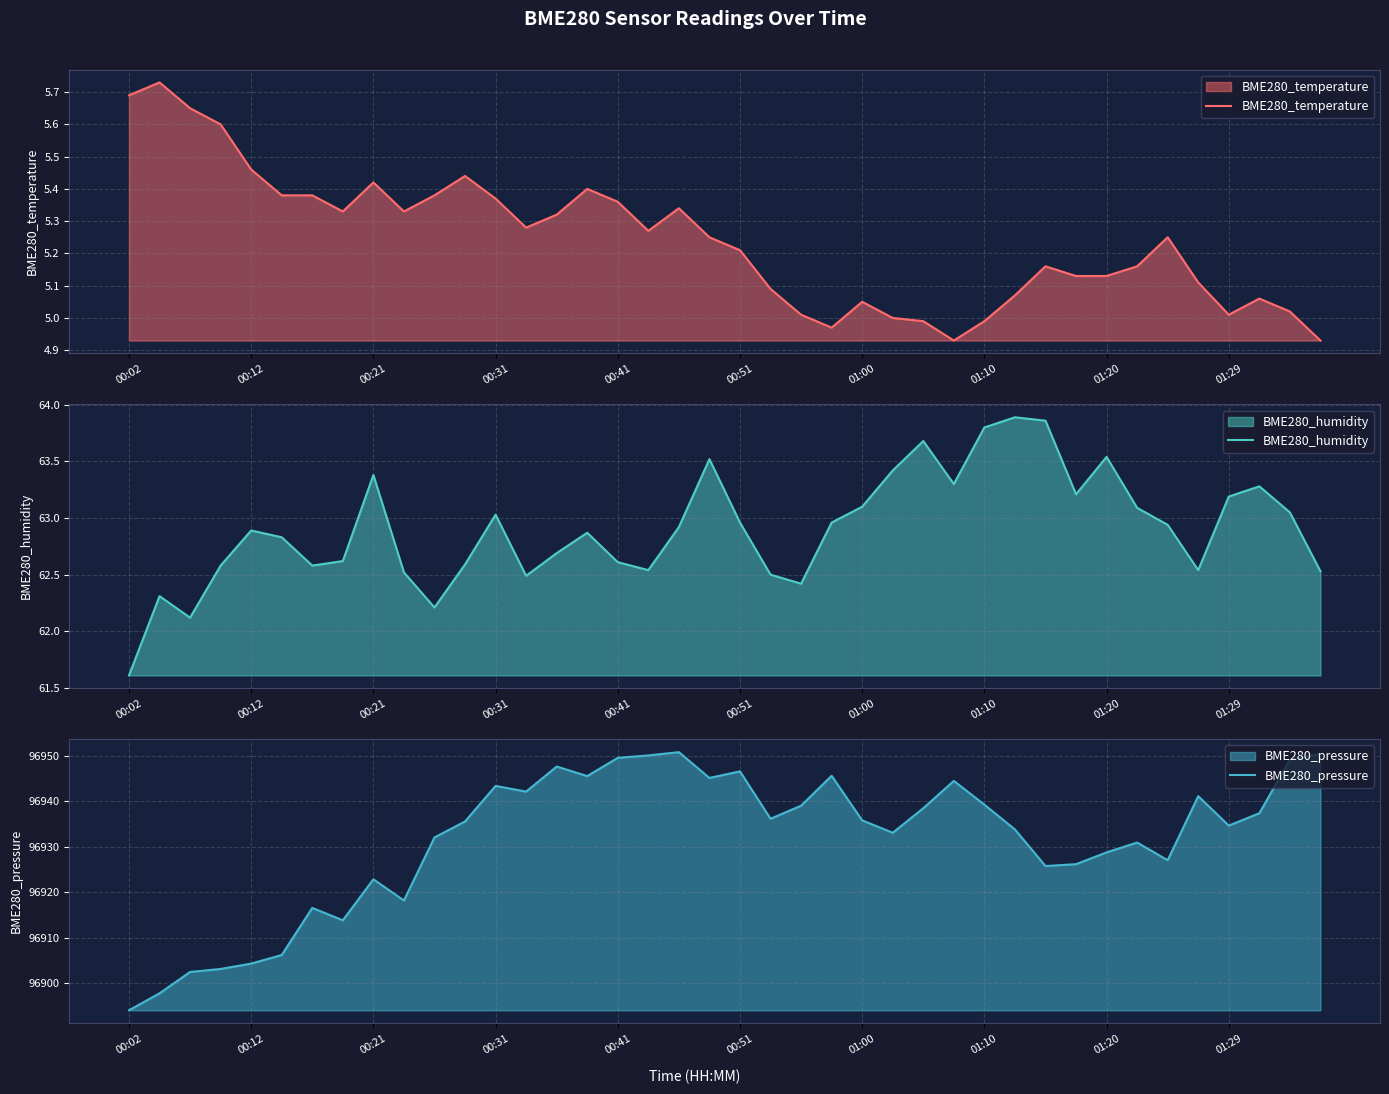

True or false: BME280_temperature has a value of 9.5 at 00:12.

False